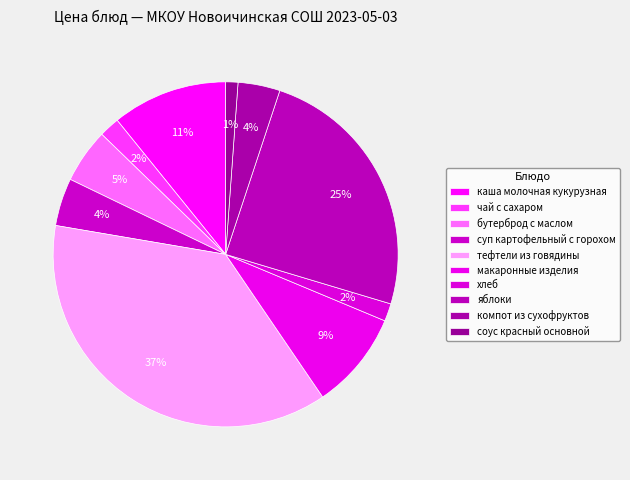

What is the change in value from каша молочная кукурузная to суп картофельный с горохом?

-4.8